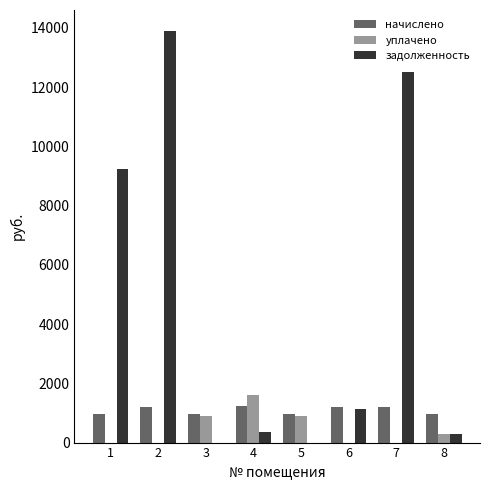

Which series changed the most between 4 and 5?

уплачено